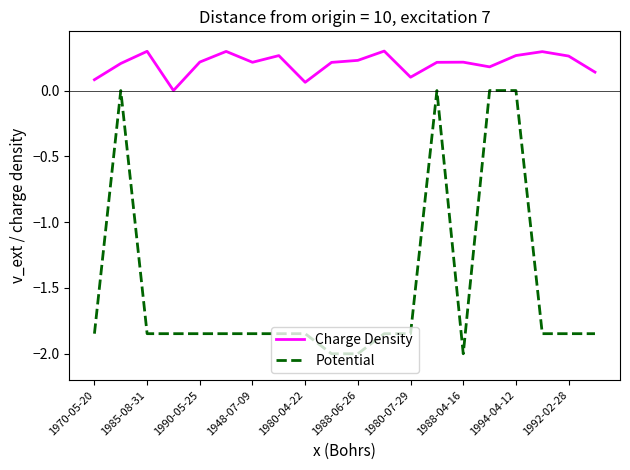

Which series has the largest total across all categories?

Charge Density